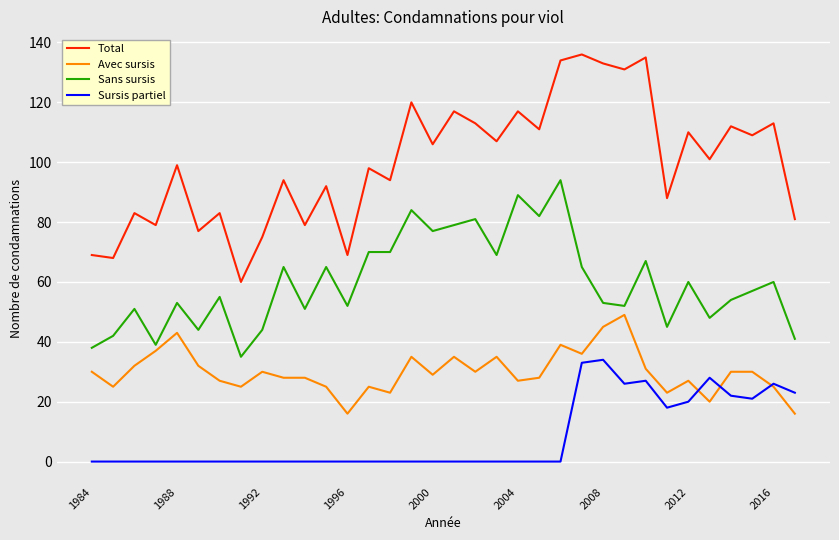

What is the maximum value for Sans sursis?

94